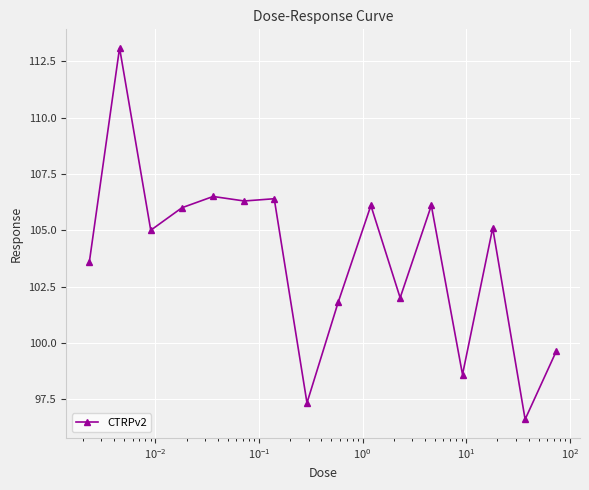

What is the smallest value displayed?

96.6